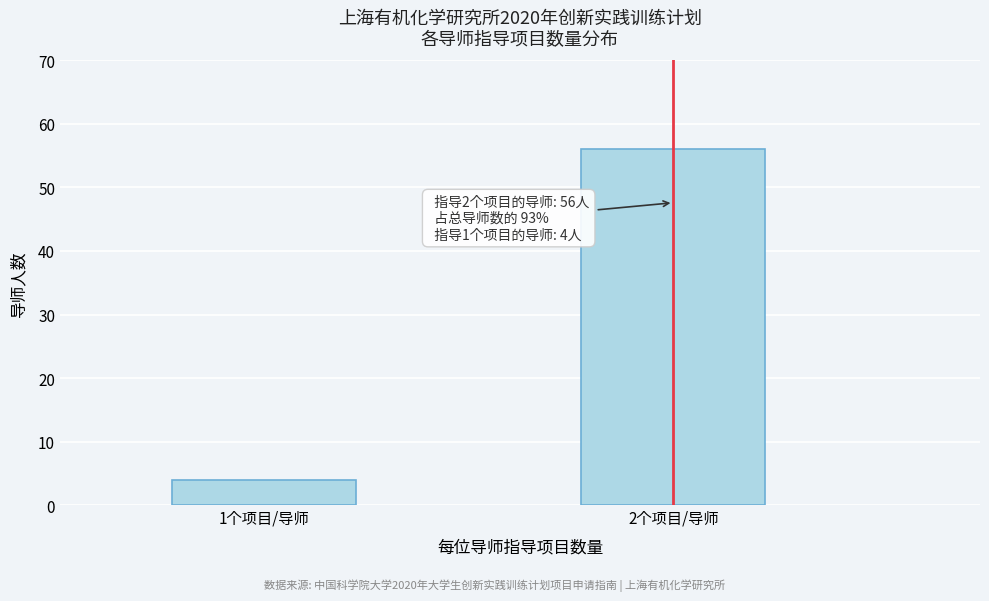

Reading left to right, extract all data points from this chart.

1个项目/导师=4	2个项目/导师=56